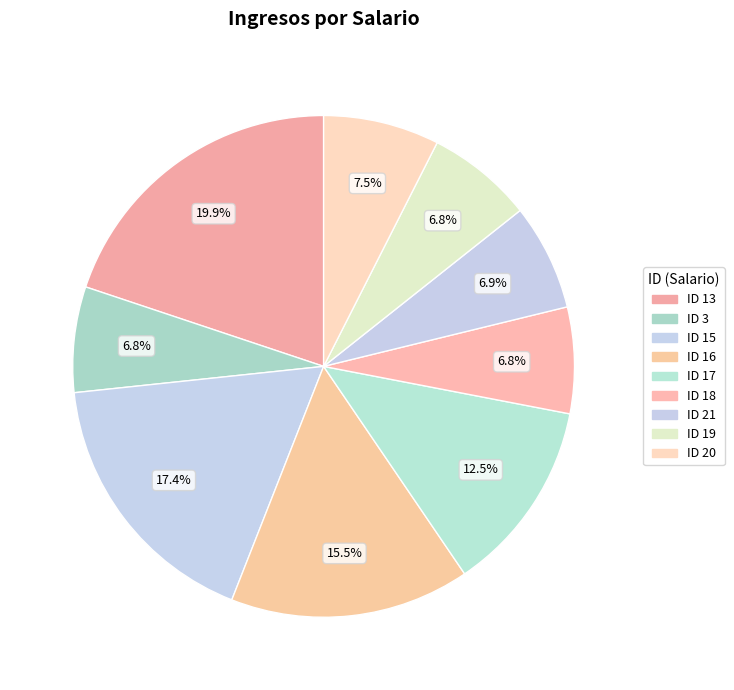

Is the sum of ID 21 and ID 17 greater than half?

No